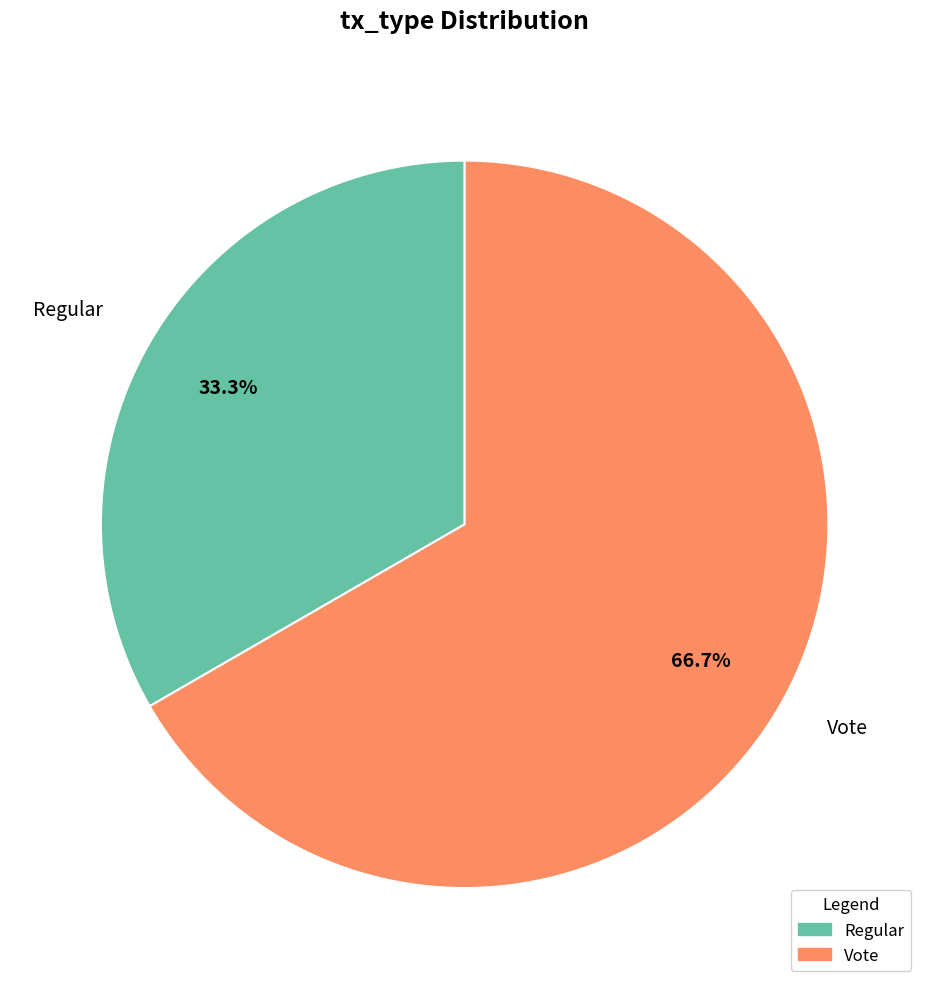

To the nearest percent, what is the difference between the Vote and Regular slice percentages?

33%